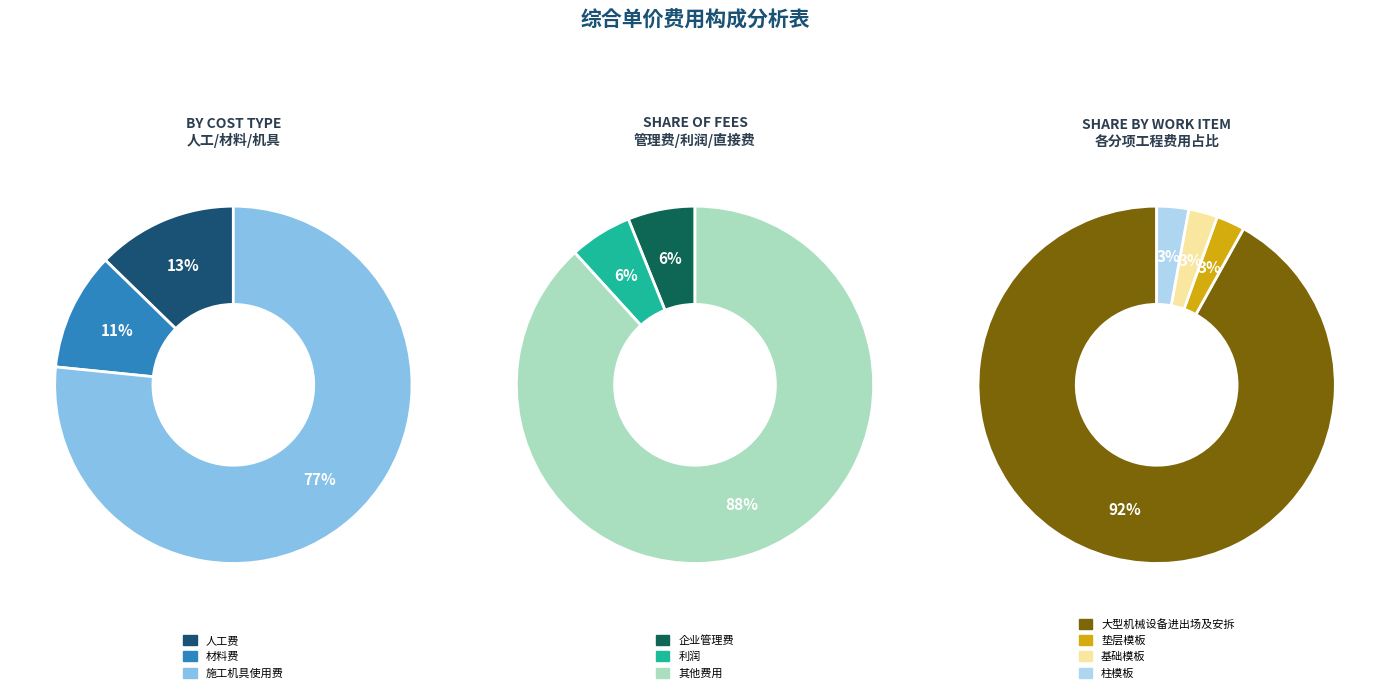

Which category has the biggest portion of the pie?

大型机械设备进出场及安拆